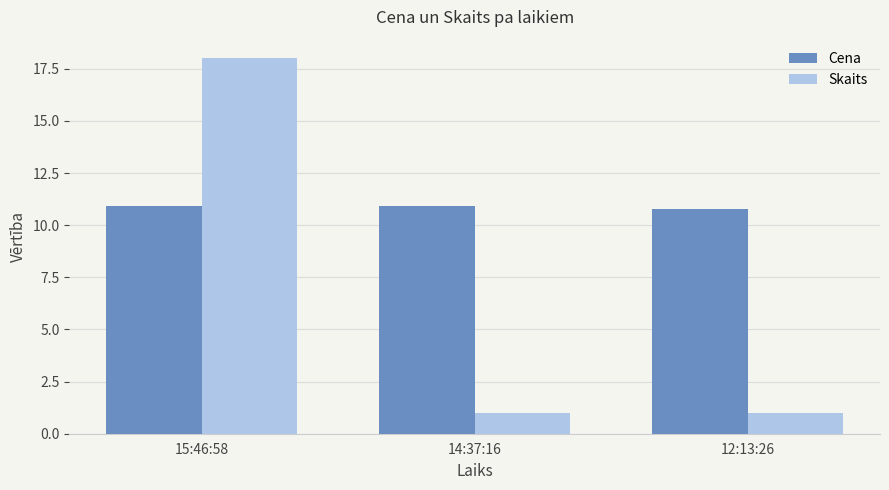

Which series changed the most between 15:46:58 and 14:37:16?

Skaits